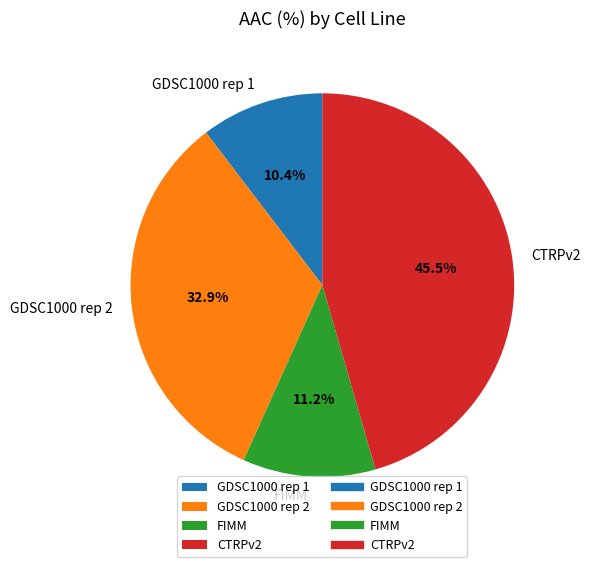

How many slices are in this pie chart?

4